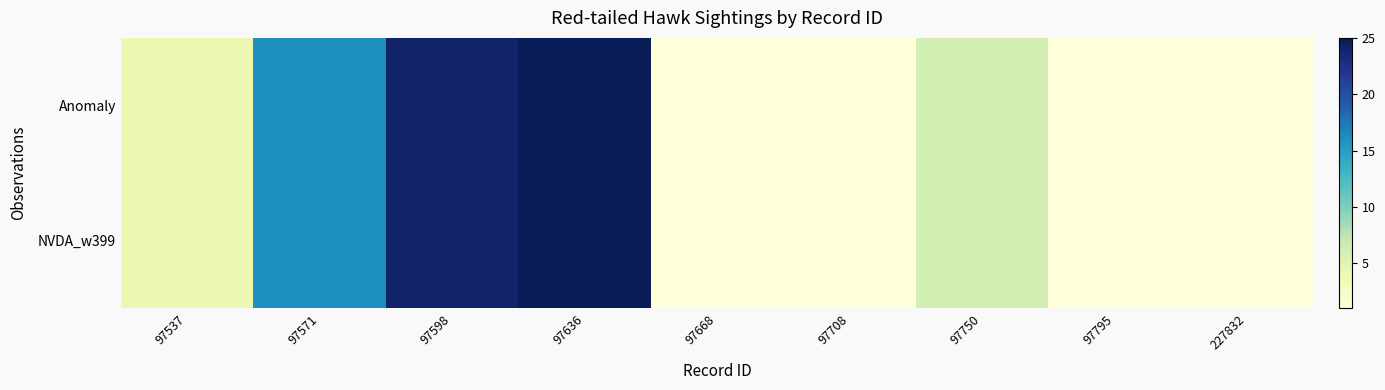

What is the minimum value shown in the chart?

1